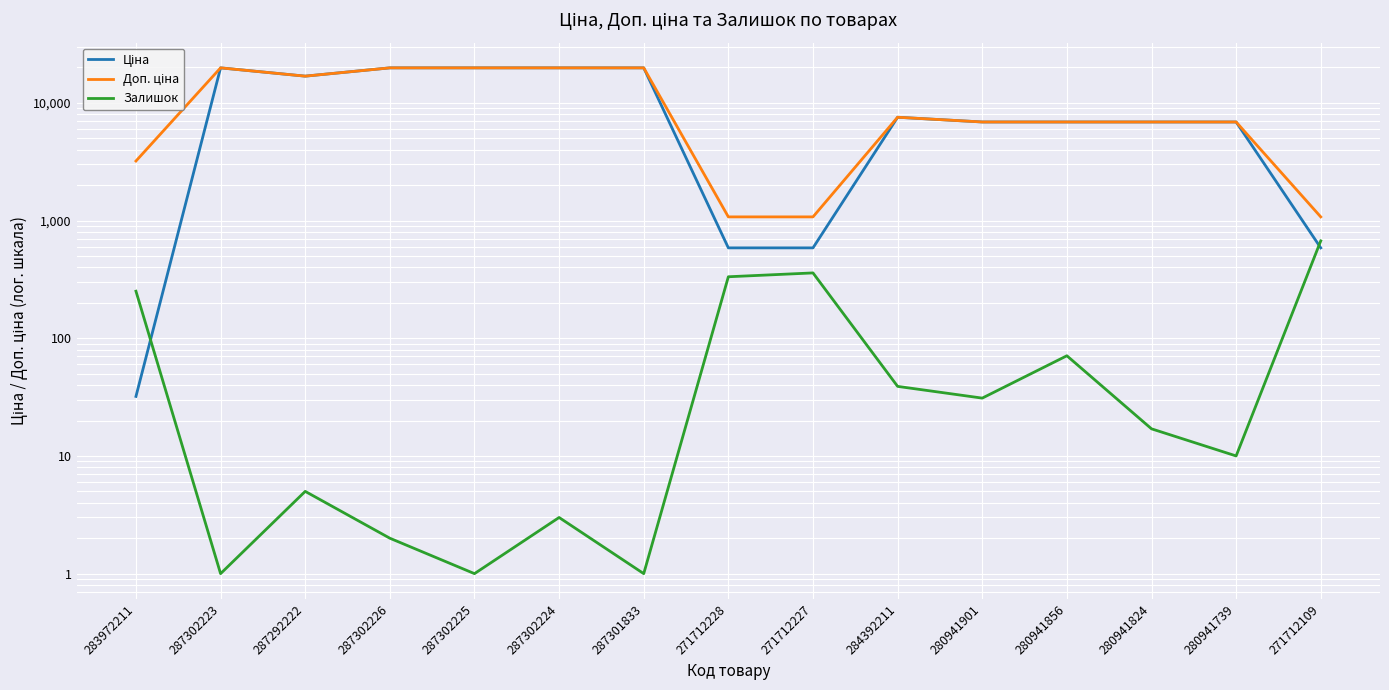

What is the sum of all Доп. ціна values?

157510.7